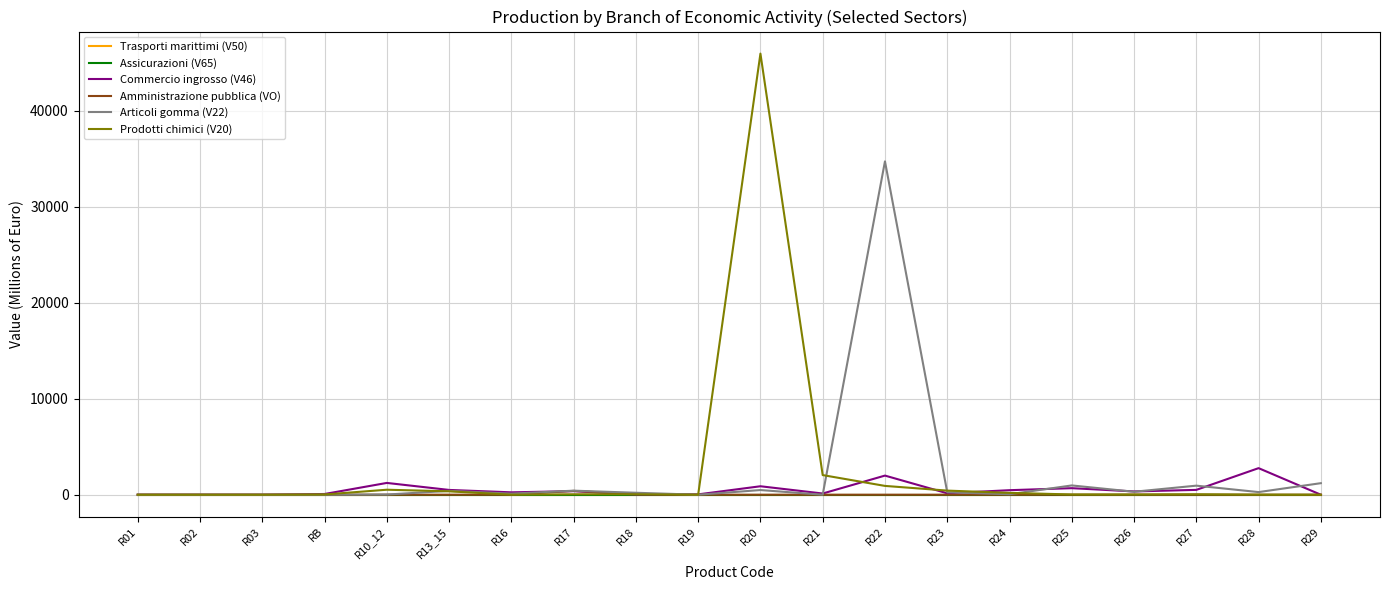

What is the label of the 14th point from the left?

R23